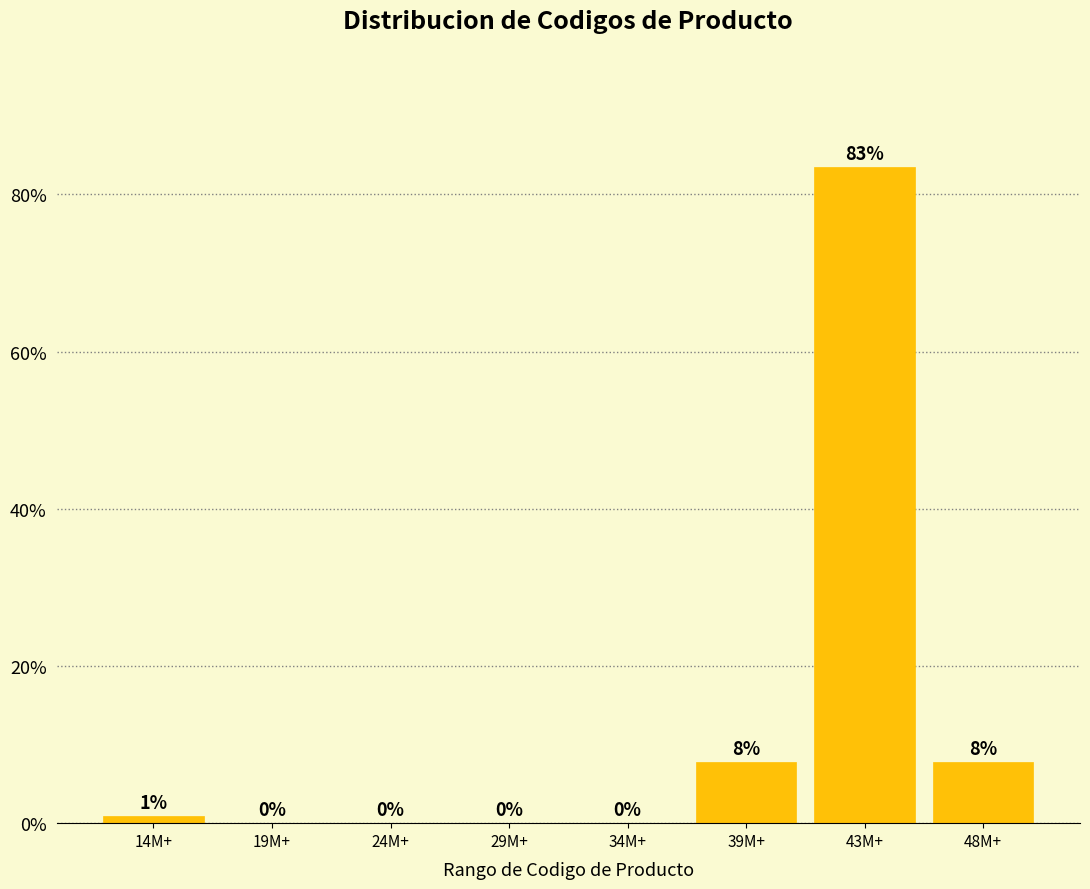

What is the sum of all values?

100.0